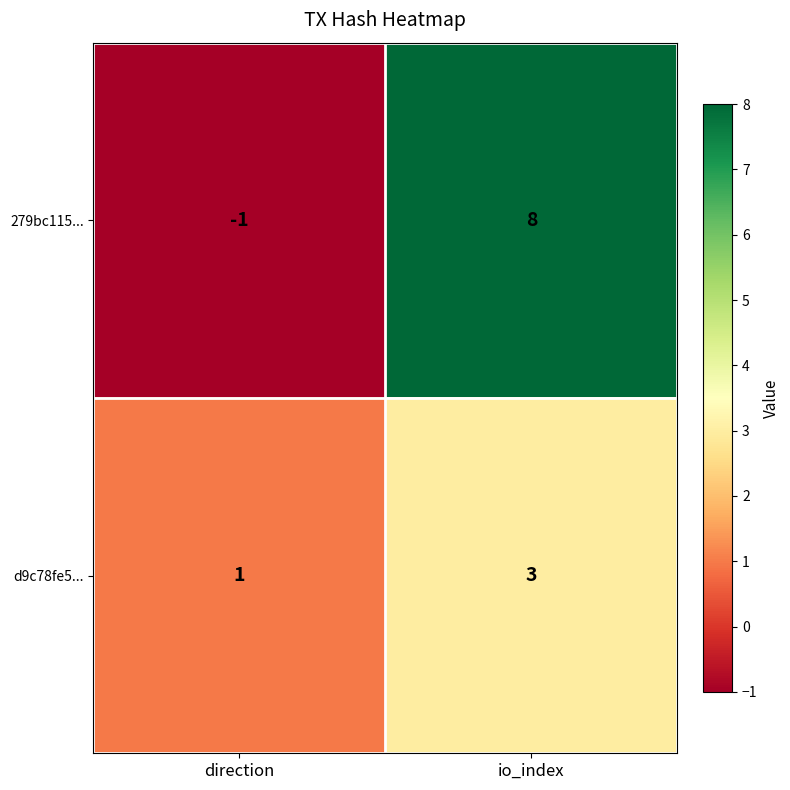

Rank the series by their maximum value, from highest to lowest.

279bc115..., d9c78fe5...